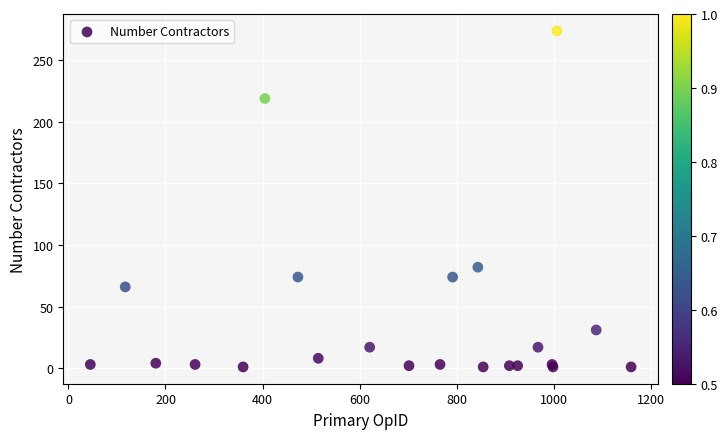

What Y value in the scatter plot is closest to 137?

82